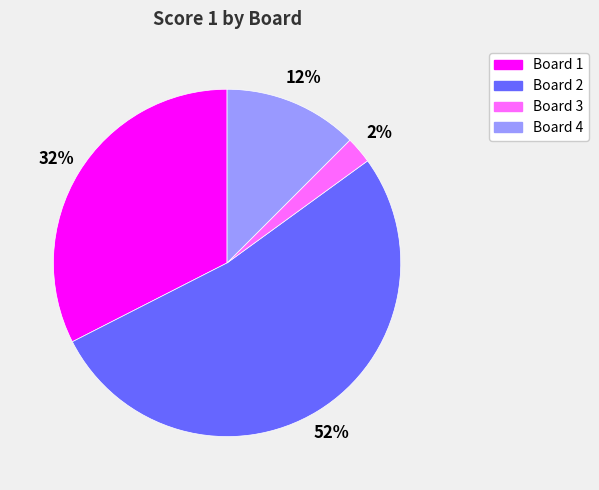

Rank the categories by value from lowest to highest.

Board 3, Board 4, Board 1, Board 2